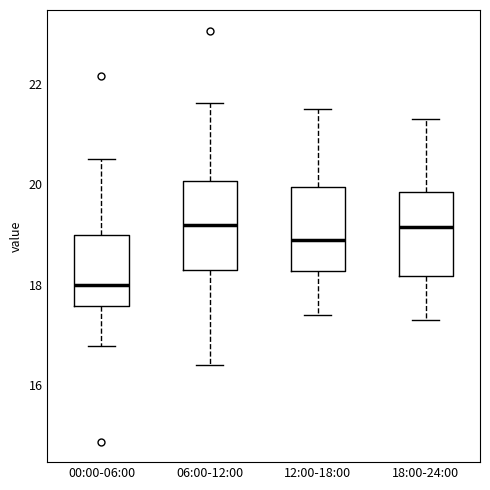

Which box has the lowest median line?

00:00-06:00